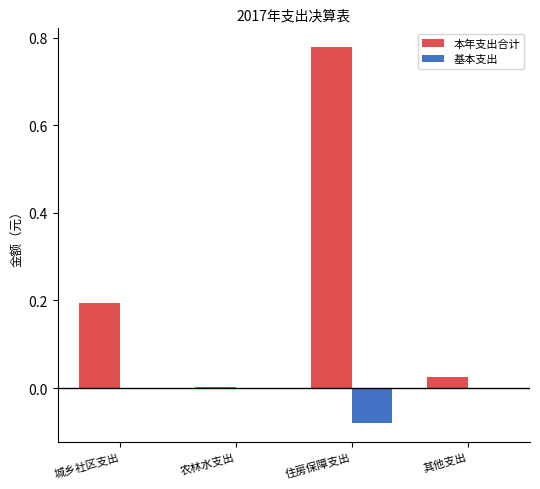

Which series changed the most between 农林水支出 and 住房保障支出?

本年支出合计